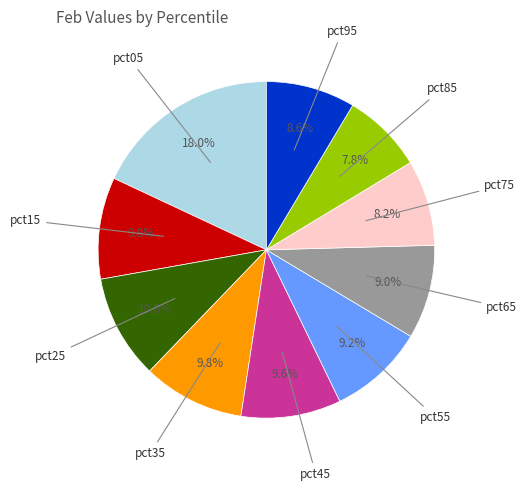

How many segments does this pie chart have?

10